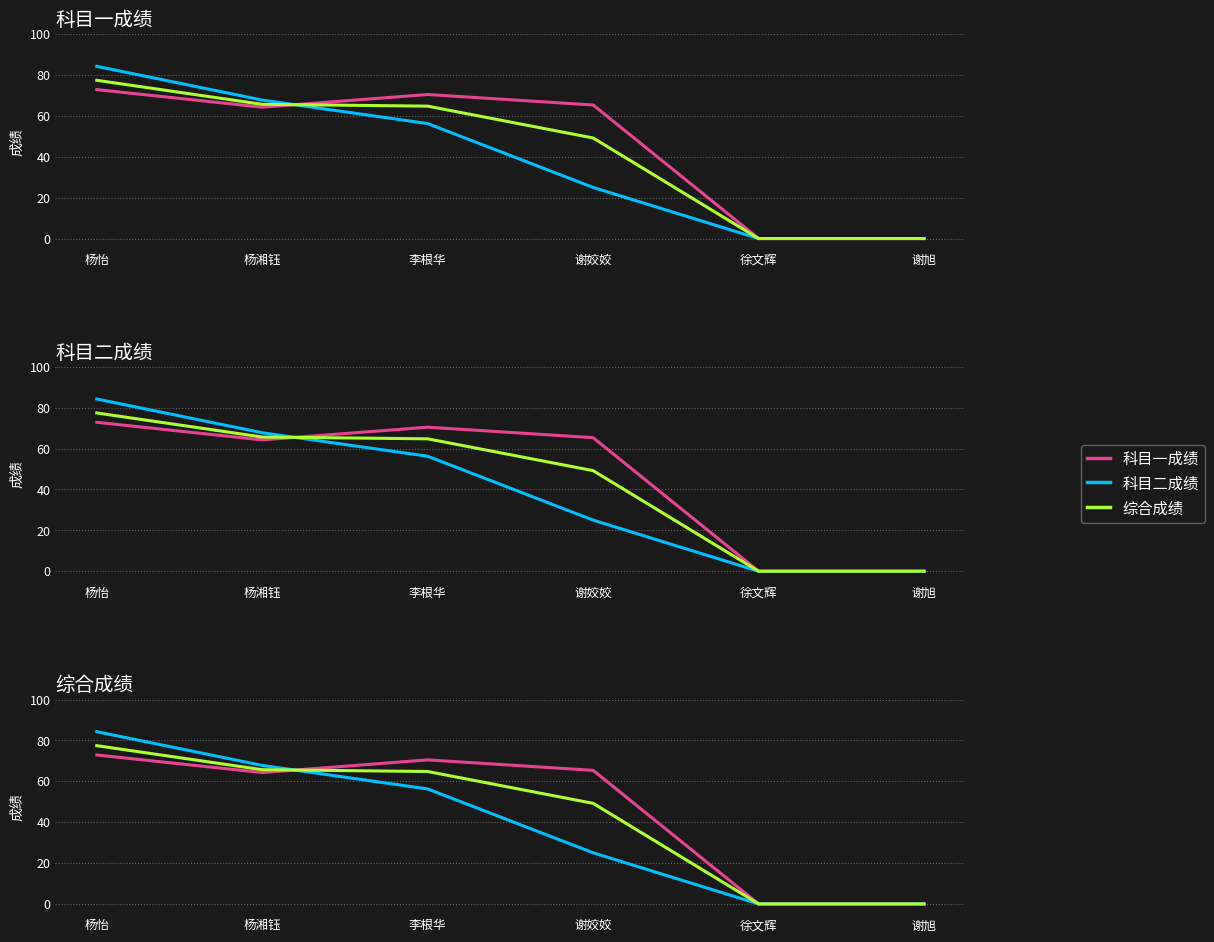

Rank the categories by 科目二成绩 value from lowest to highest.

徐文辉, 谢旭, 谢姣姣, 李根华, 杨湘钰, 杨怡